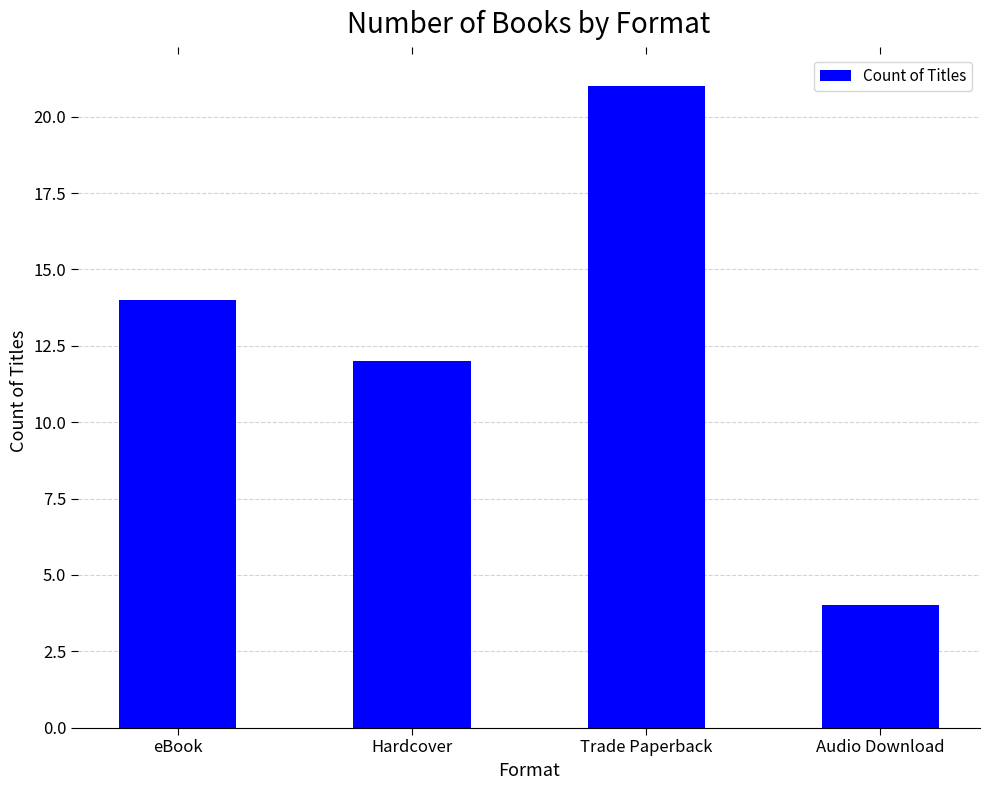

The chart shows a value of 12 at Hardcover. True or false?

True